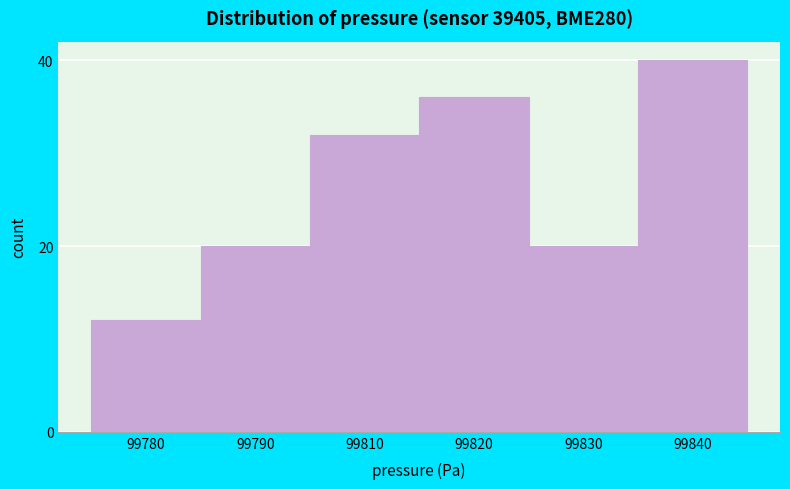

Reading left to right, list all the values displayed in this chart.

12	20	32	36	20	40